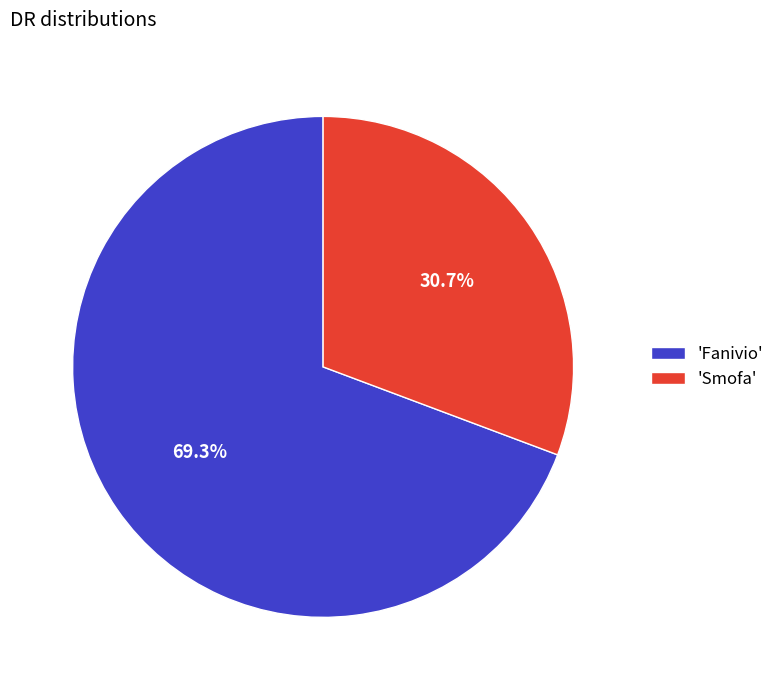

Rank the categories by value from highest to lowest.

'Fanivio', 'Smofa'